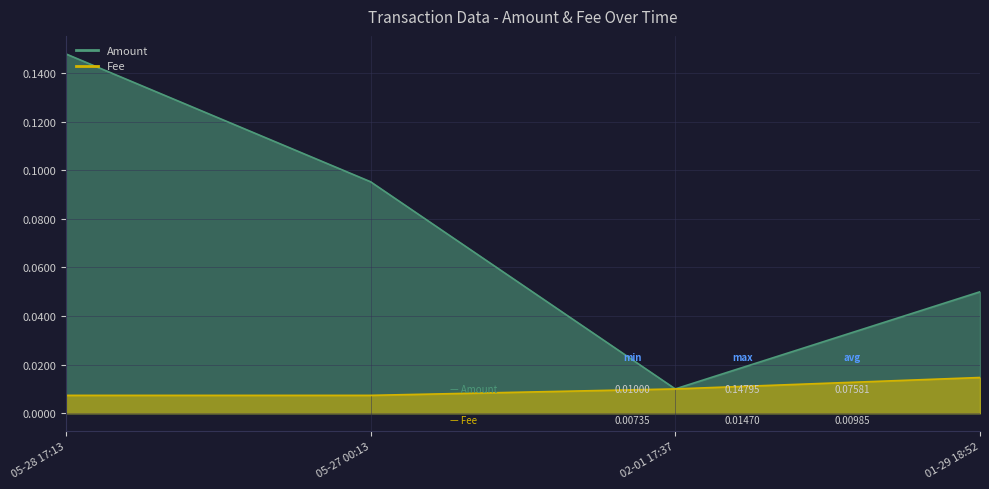

Does the chart display data point markers on the line(s)?

No